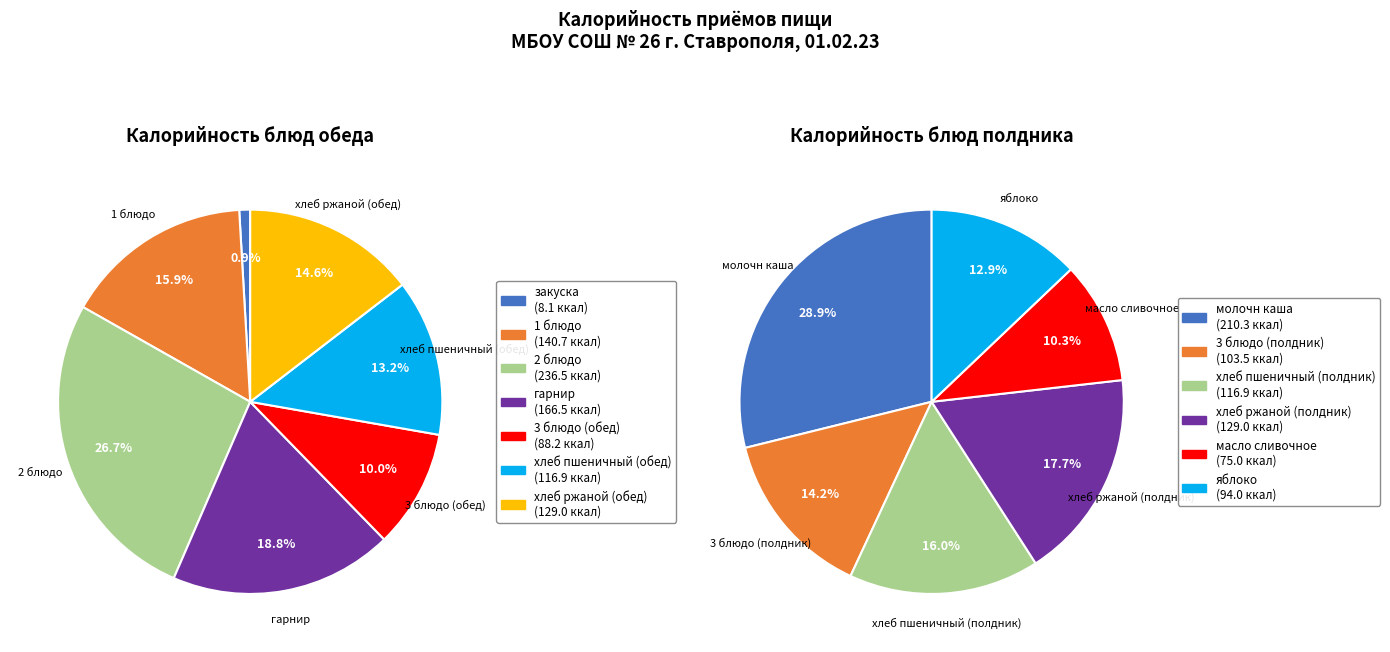

Does any single category account for the majority?

No